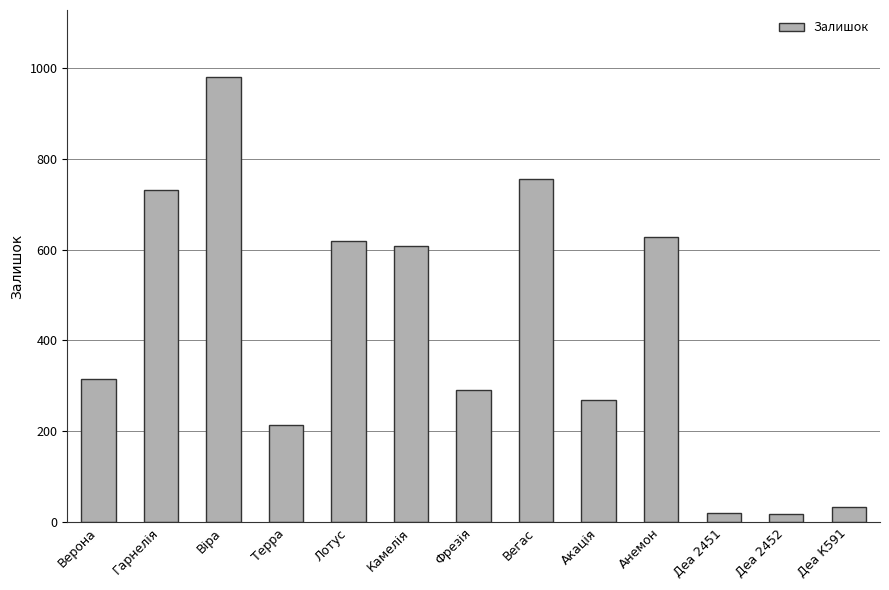

What is the smallest value displayed?

19